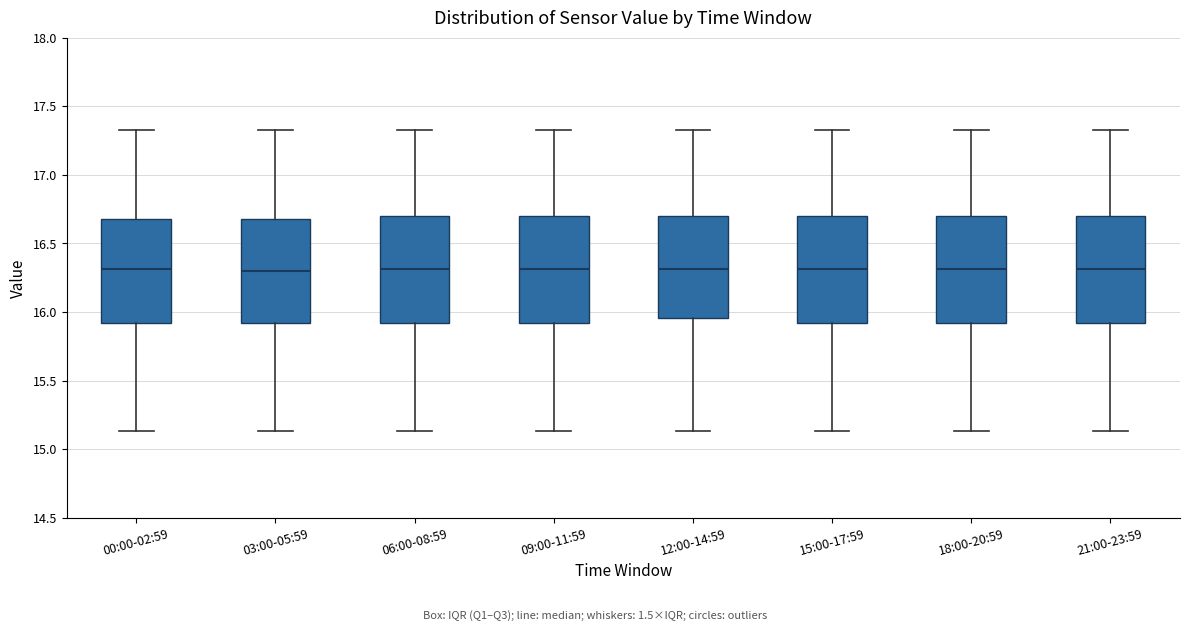

Reading left to right, read every box against the y-axis: the position of its median line, the range the box covers, and the ends of its whiskers. The values are not printed on the chart, so give them approximately, as read against the axis.

00:00-02:59: median 16.30, box 15.90 to 16.70, whiskers 15.15 to 17.35
03:00-05:59: median 16.30, box 15.90 to 16.70, whiskers 15.15 to 17.35
06:00-08:59: median 16.30, box 15.90 to 16.70, whiskers 15.15 to 17.35
09:00-11:59: median 16.30, box 15.90 to 16.70, whiskers 15.15 to 17.35
12:00-14:59: median 16.30, box 15.95 to 16.70, whiskers 15.15 to 17.35
15:00-17:59: median 16.30, box 15.90 to 16.70, whiskers 15.15 to 17.35
18:00-20:59: median 16.30, box 15.90 to 16.70, whiskers 15.15 to 17.35
21:00-23:59: median 16.30, box 15.90 to 16.70, whiskers 15.15 to 17.35